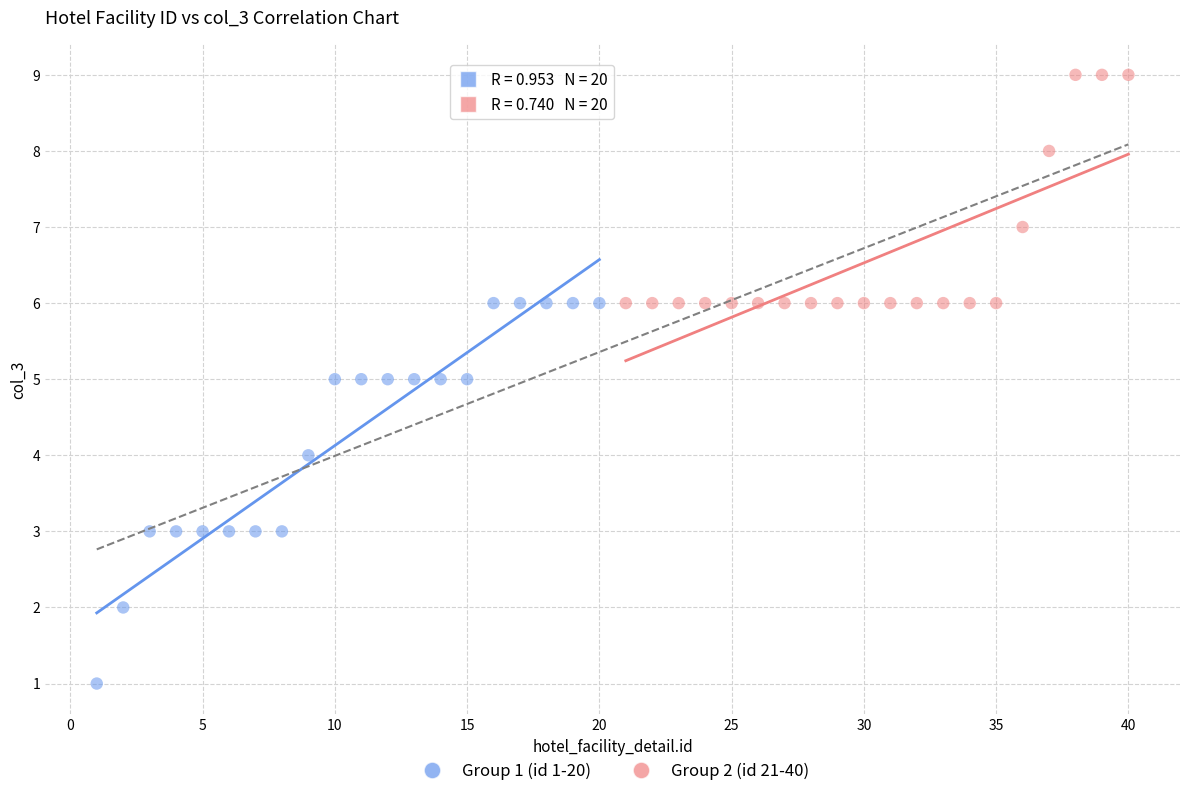

Which series reaches the minimum Y coordinate?

Group 1 (id 1-20)